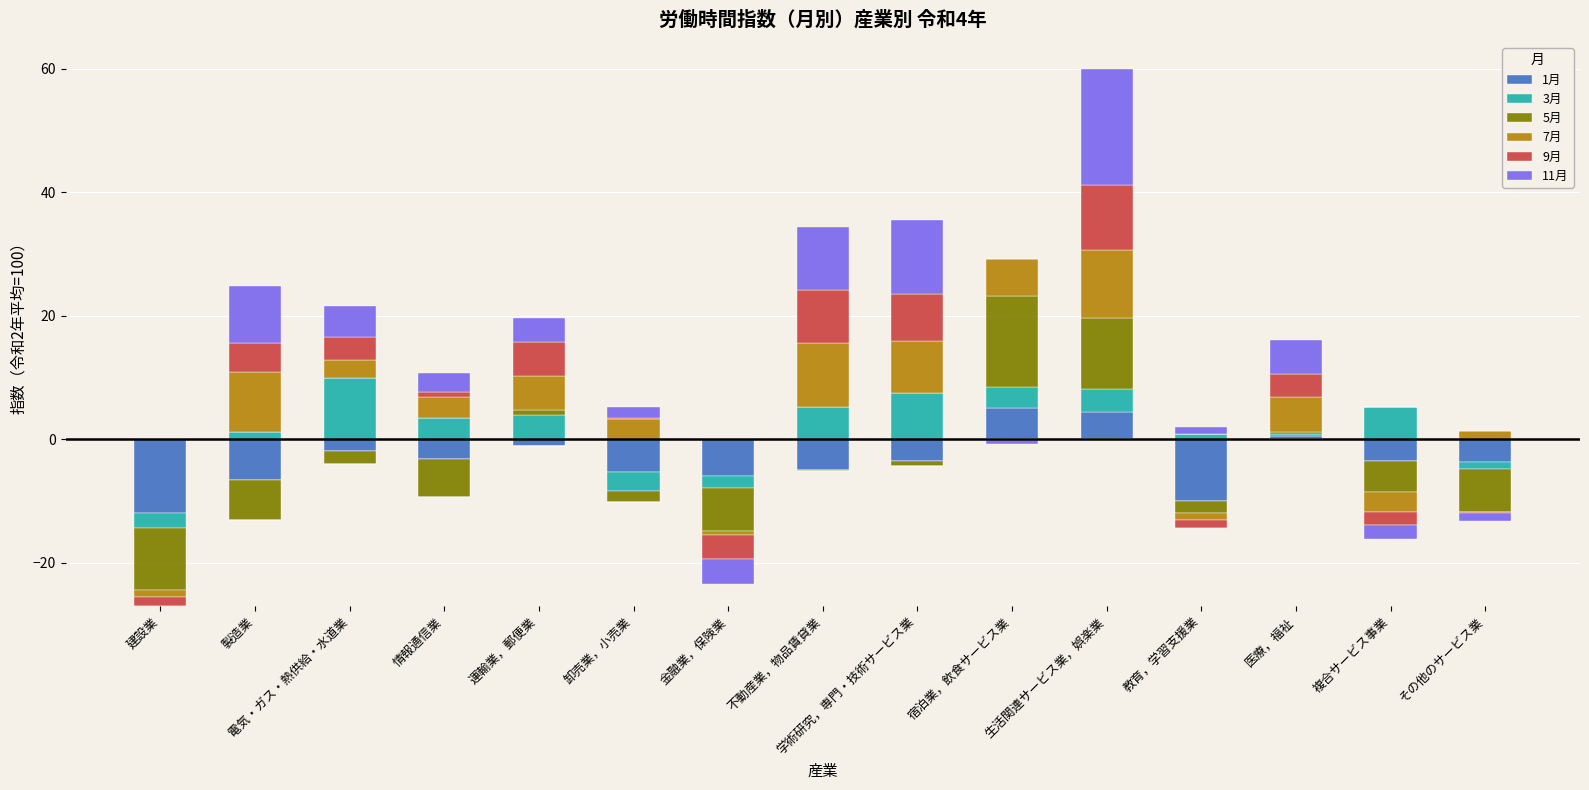

What position from the left is 電気・ガス・熱供給・水道業?

3